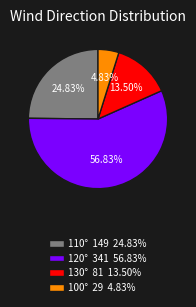

Which slice represents more than half of the pie?

120° 341 56.83%